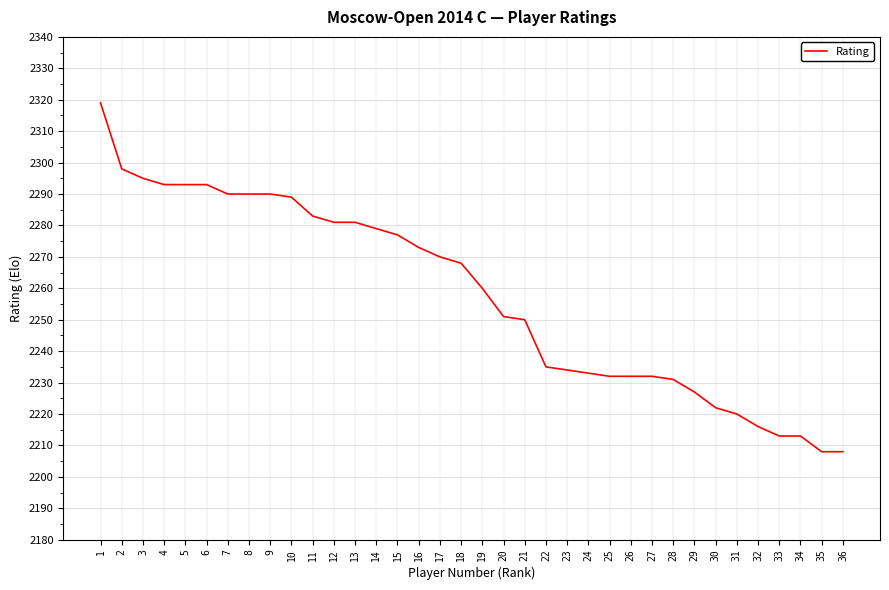

What is the difference between the maximum and minimum values?

111